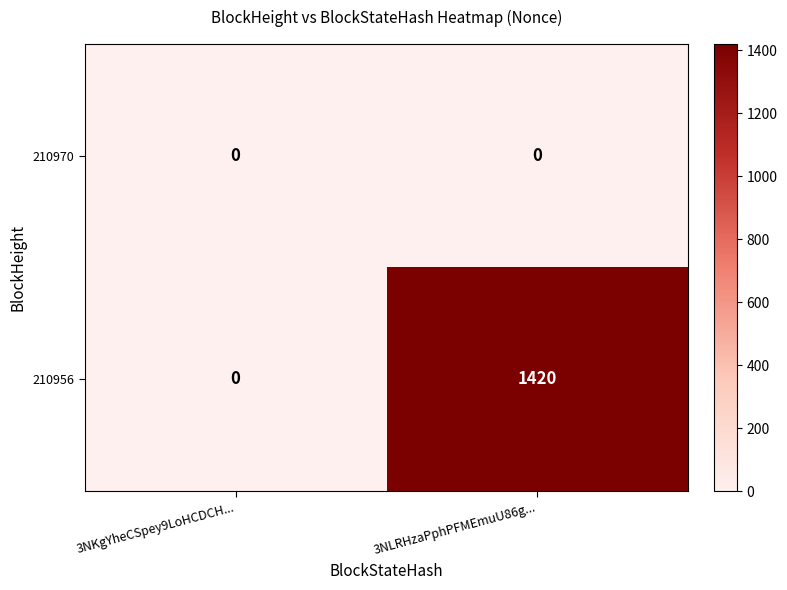

Reading right to left, extract all data points from this chart.

210970: 3NLRHzaPphPFMEmuU86g...=0	3NKgYheCSpey9LoHCDCH...=0
210956: 3NLRHzaPphPFMEmuU86g...=1420	3NKgYheCSpey9LoHCDCH...=0